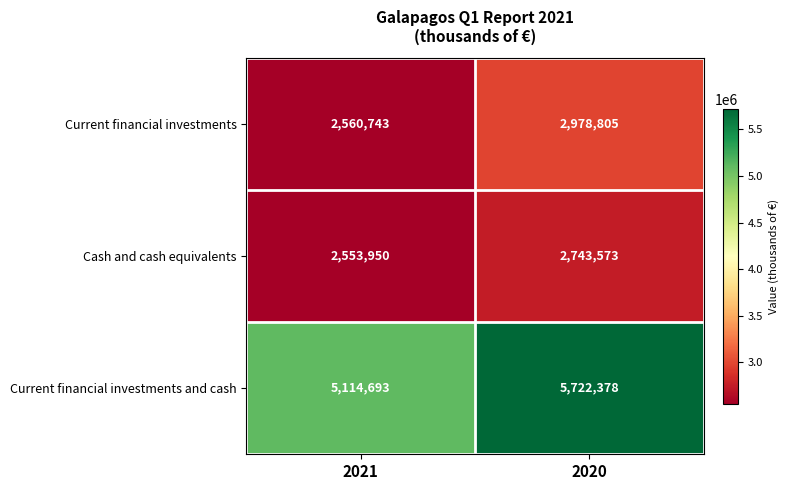

At how many categories does at least one series exceed 4038011?

2